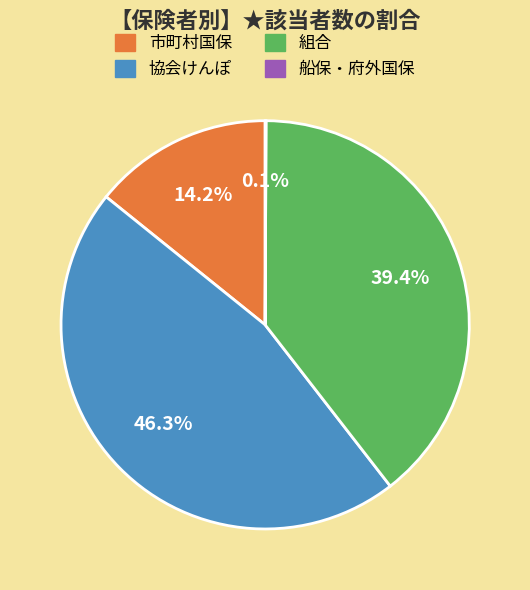

To the nearest percent, what is the difference between the largest and smallest slice percentages?

46%